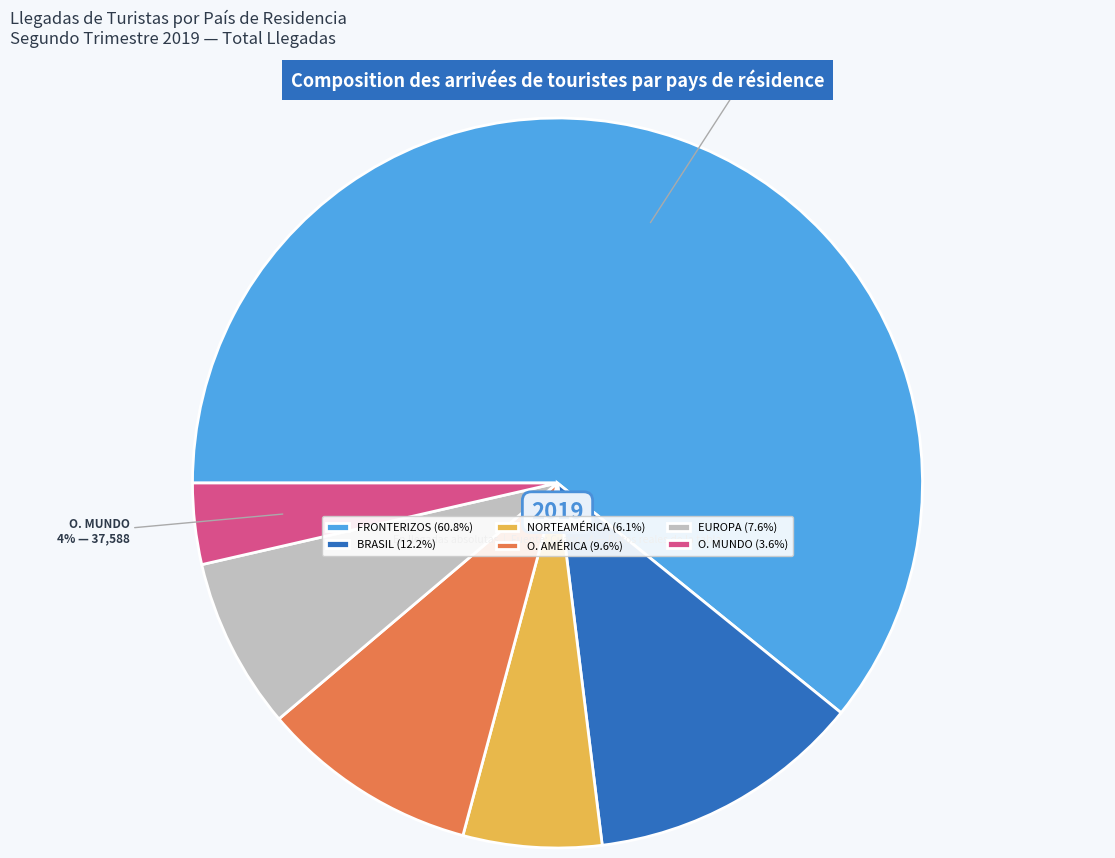

Combined, do EUROPA and O. AMÉRICA account for over 50%?

No